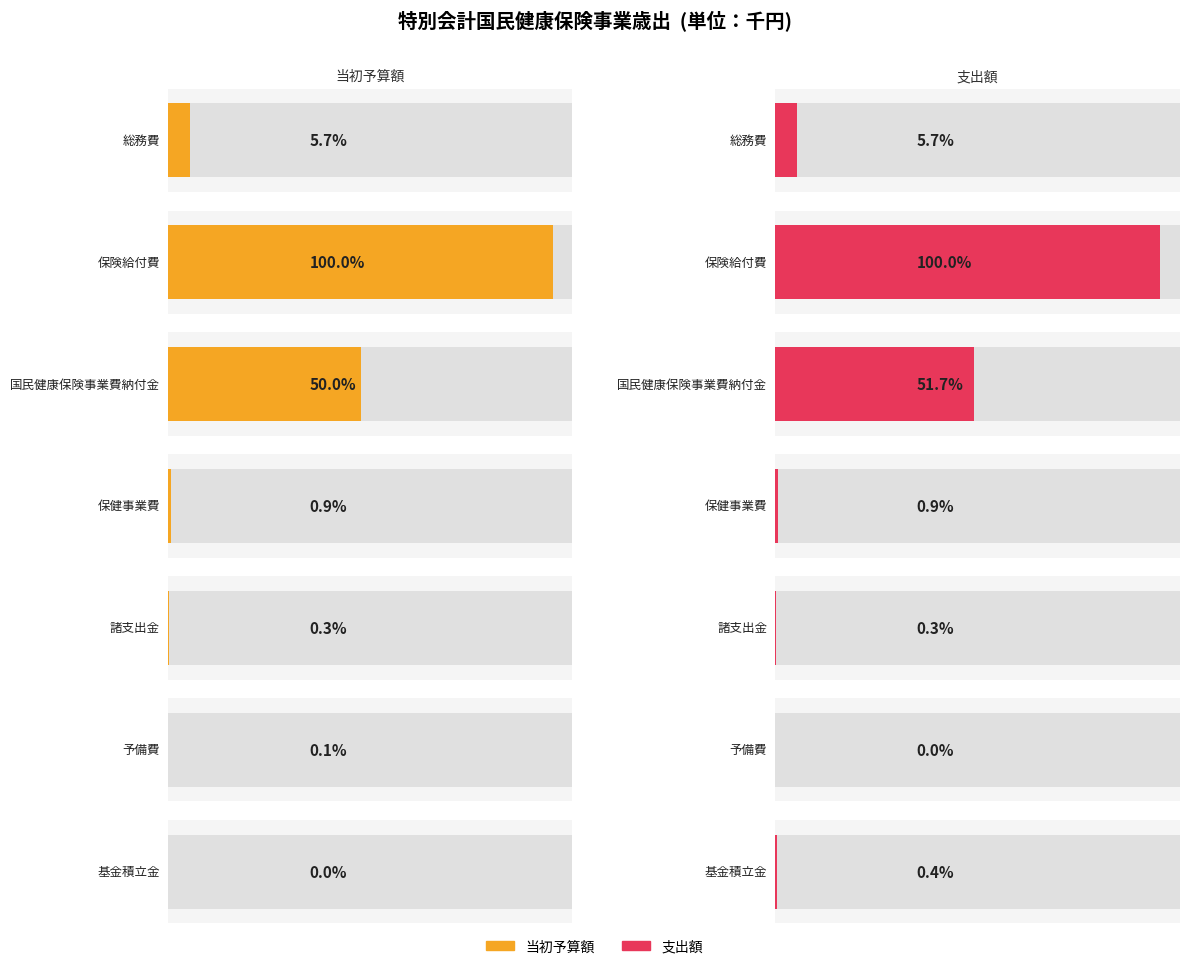

Which category has the highest value in the 支出額 series?

保険給付費